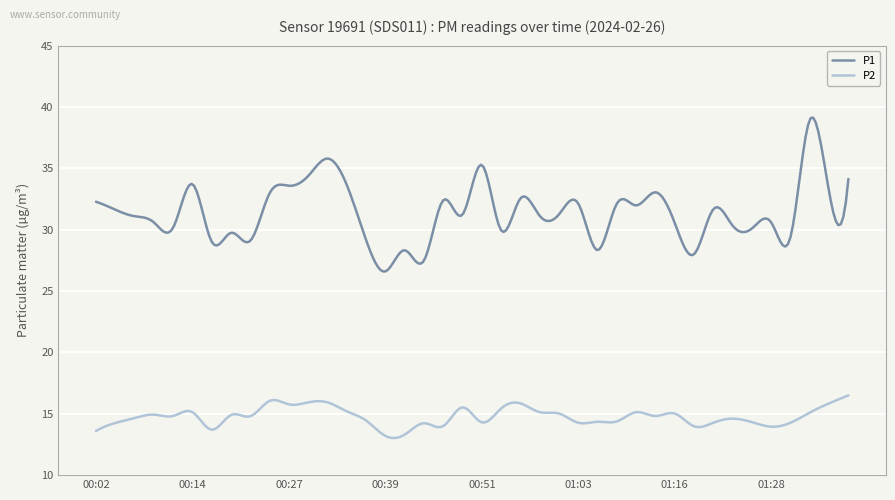

List the series in order of their overall mean, highest first.

P1, P2